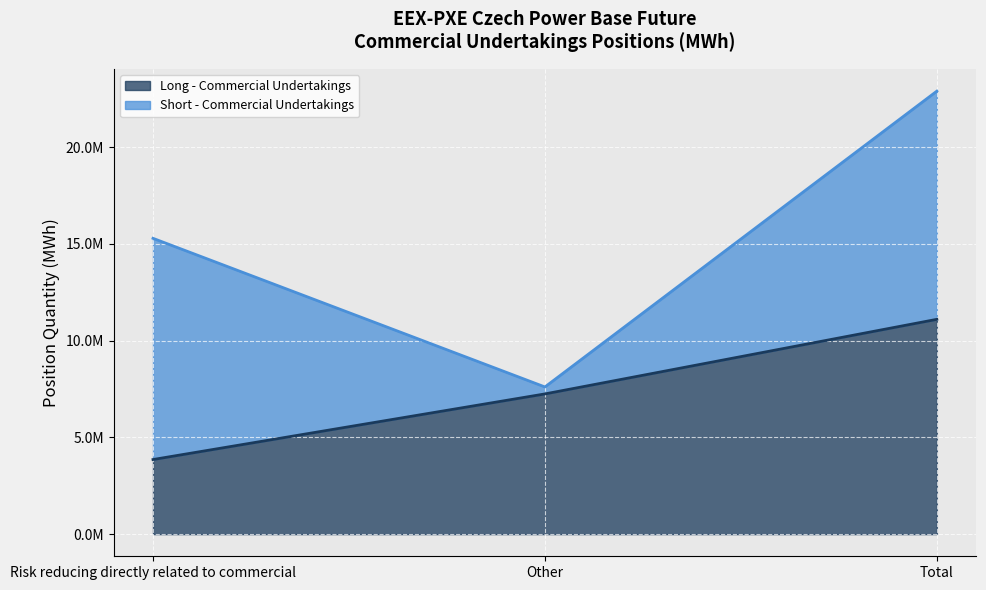

What is the label of the 3rd point from the right?

Risk reducing directly related to commercial